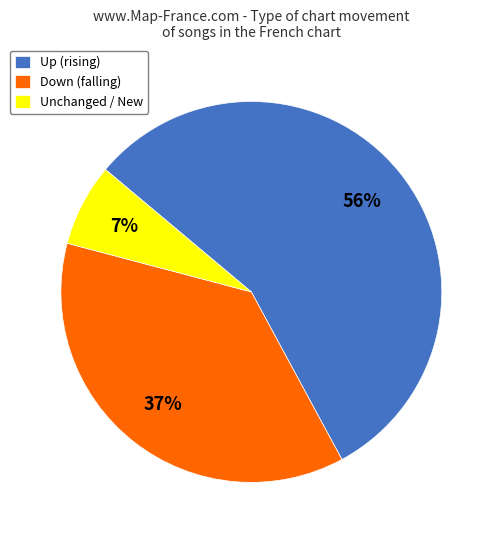

Rank the categories by value from highest to lowest.

Up (rising), Down (falling), Unchanged / New